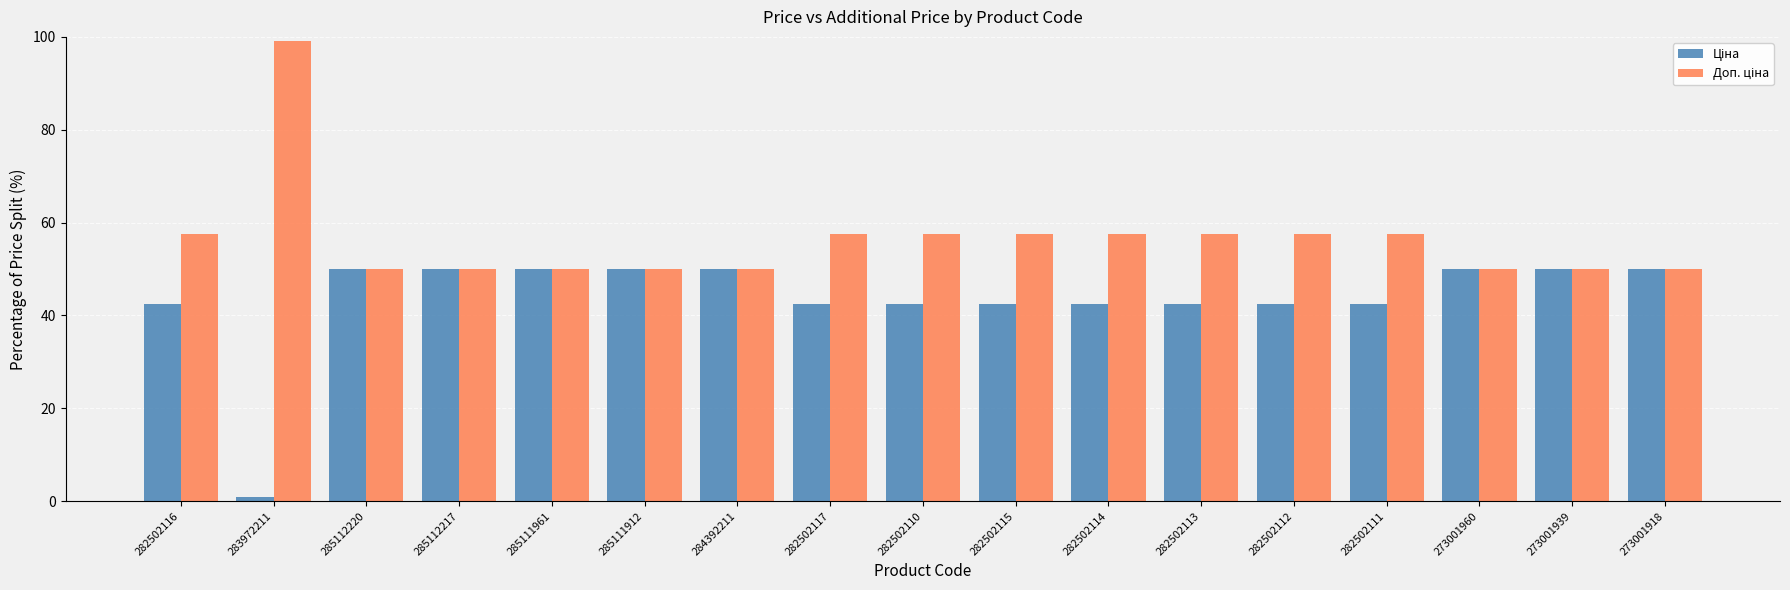

What is the maximum value shown in the chart?

99.0